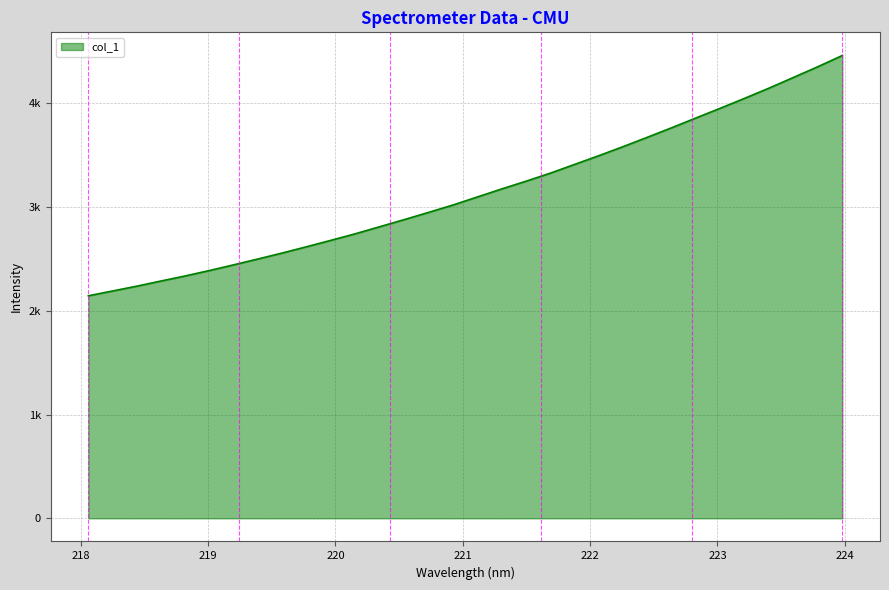

Does the chart display data point markers on the line(s)?

No